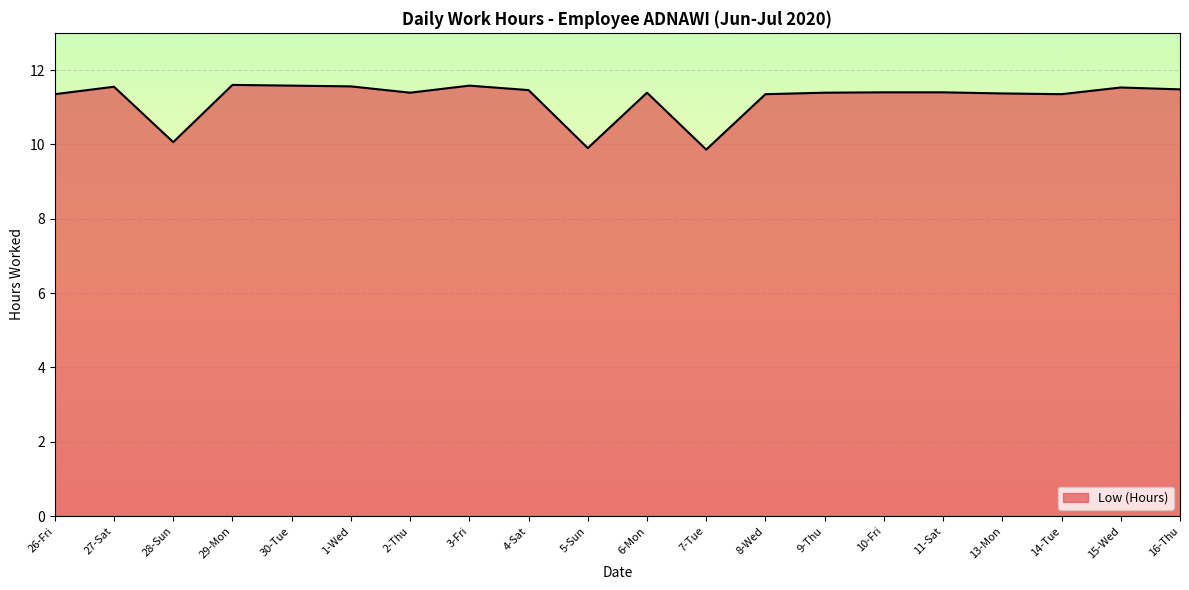

What position from the left is 8-Wed?

13